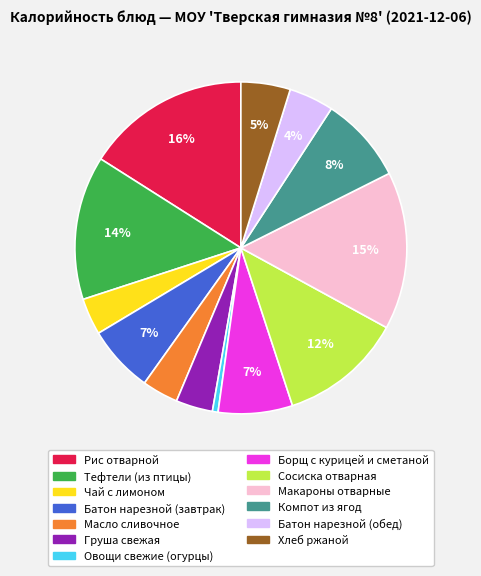

Do Батон нарезной (обед) and Овощи свежие (огурцы) together represent more than half of the pie?

No